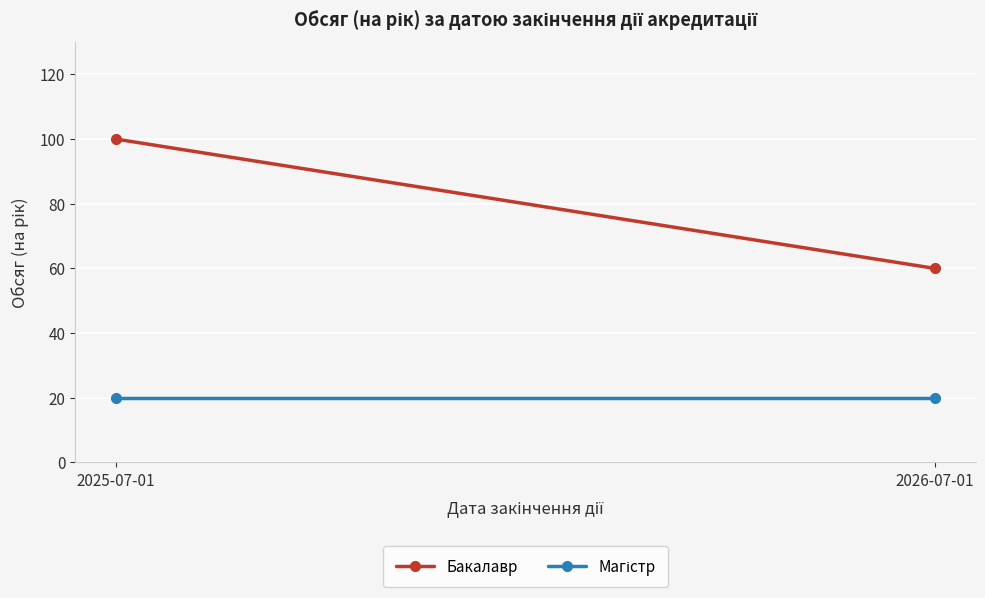

What is the total value across all series at 2026-07-01?

80